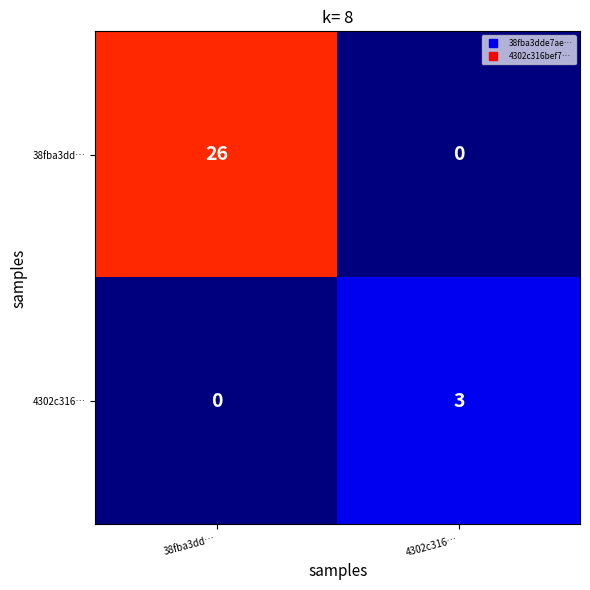

What is the spread (max minus min) of values at 38fba3dd…?

26